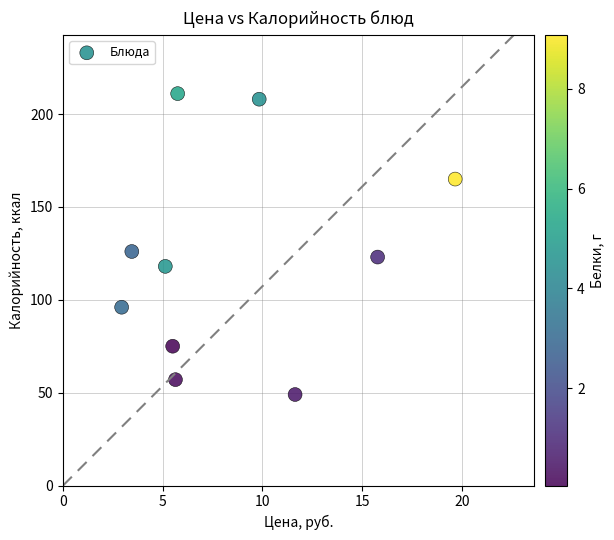

What is the average Y value?

123